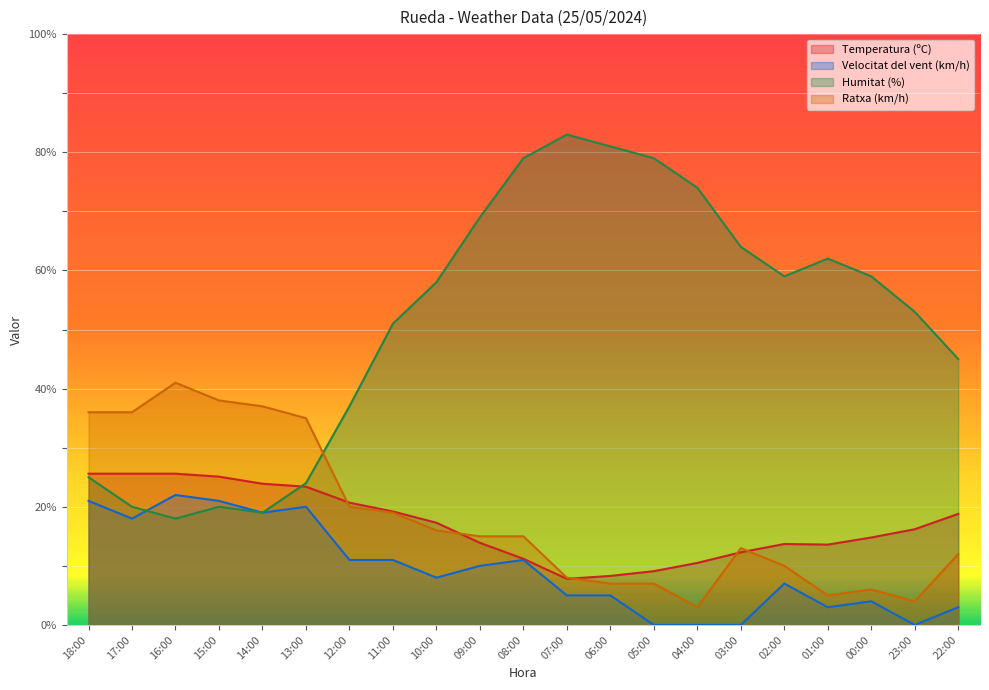

Which series has the widest spread of values?

Humitat (%)